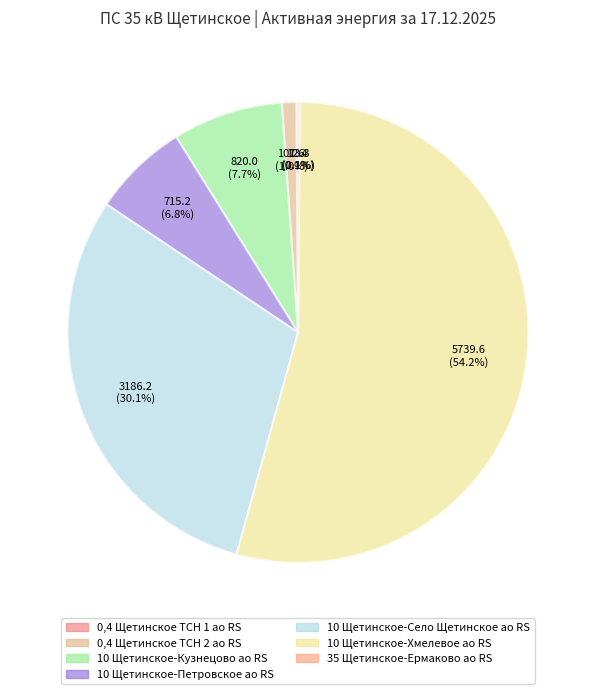

Which has a higher value, 0,4 Щетинское ТСН 1 ао RS or 35 Щетинское-Ермаково ао RS?

35 Щетинское-Ермаково ао RS